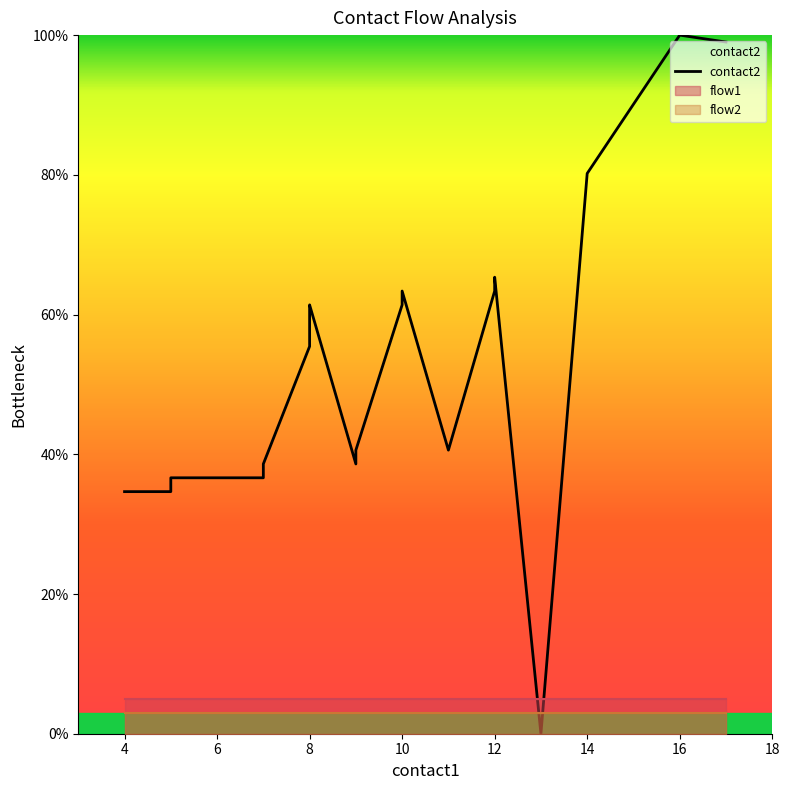

How many values are above zero?

19